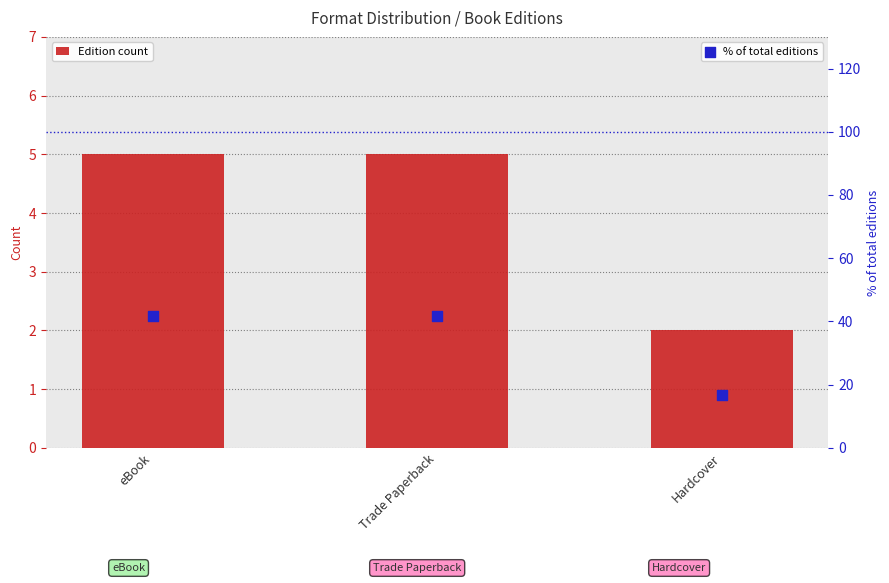

What are all the series names shown in the legend?

Edition count, % of total editions